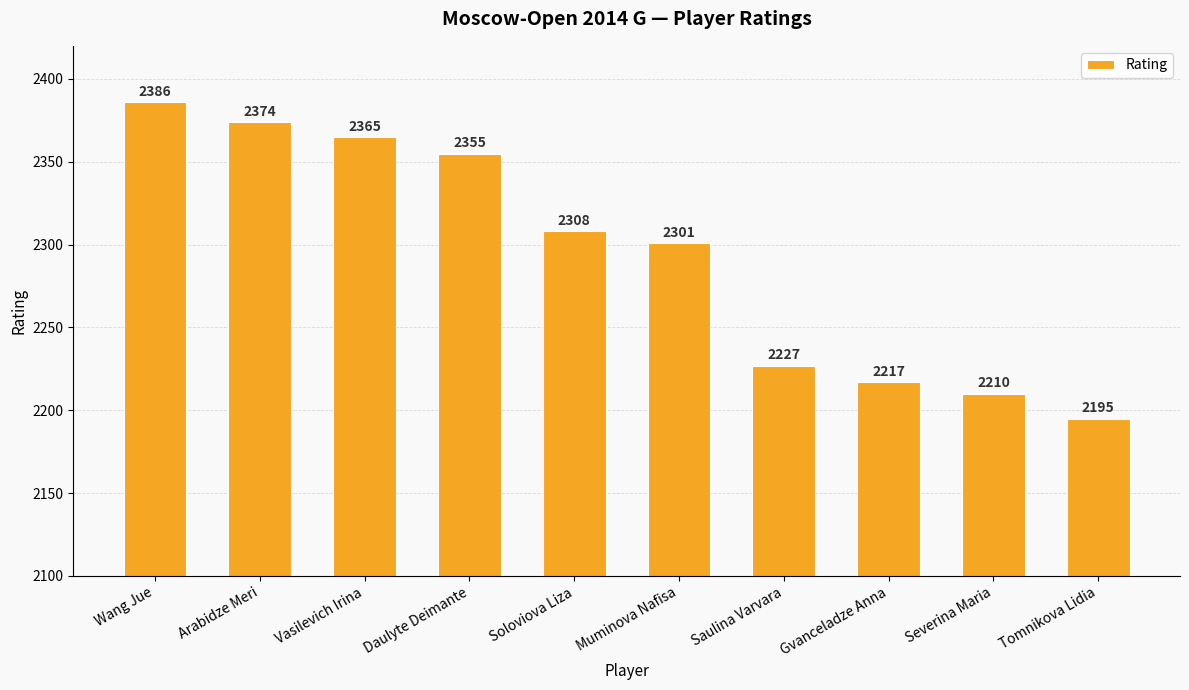

At which label does the data first exceed 2308?

Wang Jue